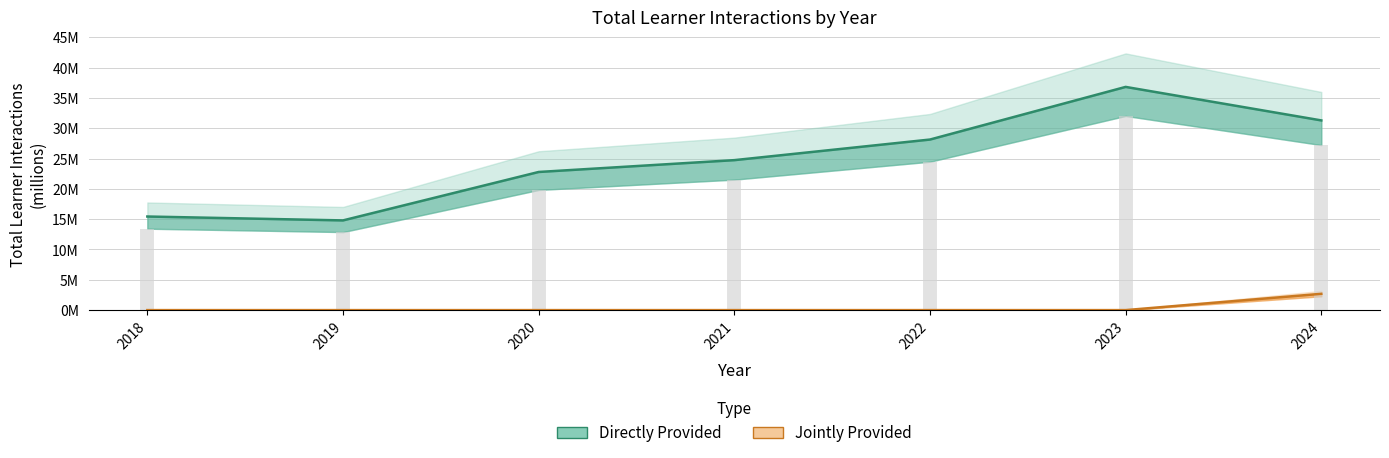

Which label corresponds to the smallest value in the chart?

2018